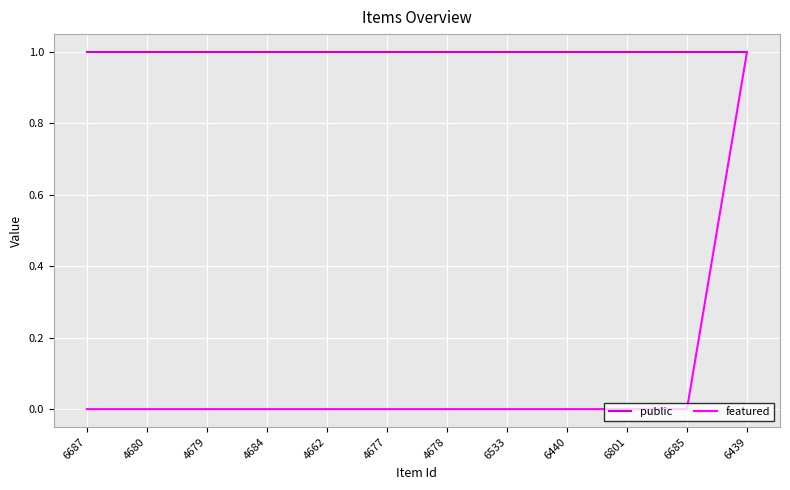

At how many categories does at least one series exceed 0?

12